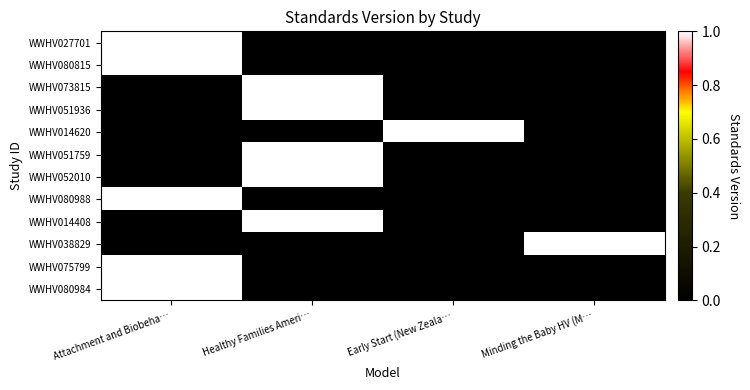

Which has a higher value, Early Start (New Zeala… or Minding the Baby HV (M…?

Early Start (New Zeala…